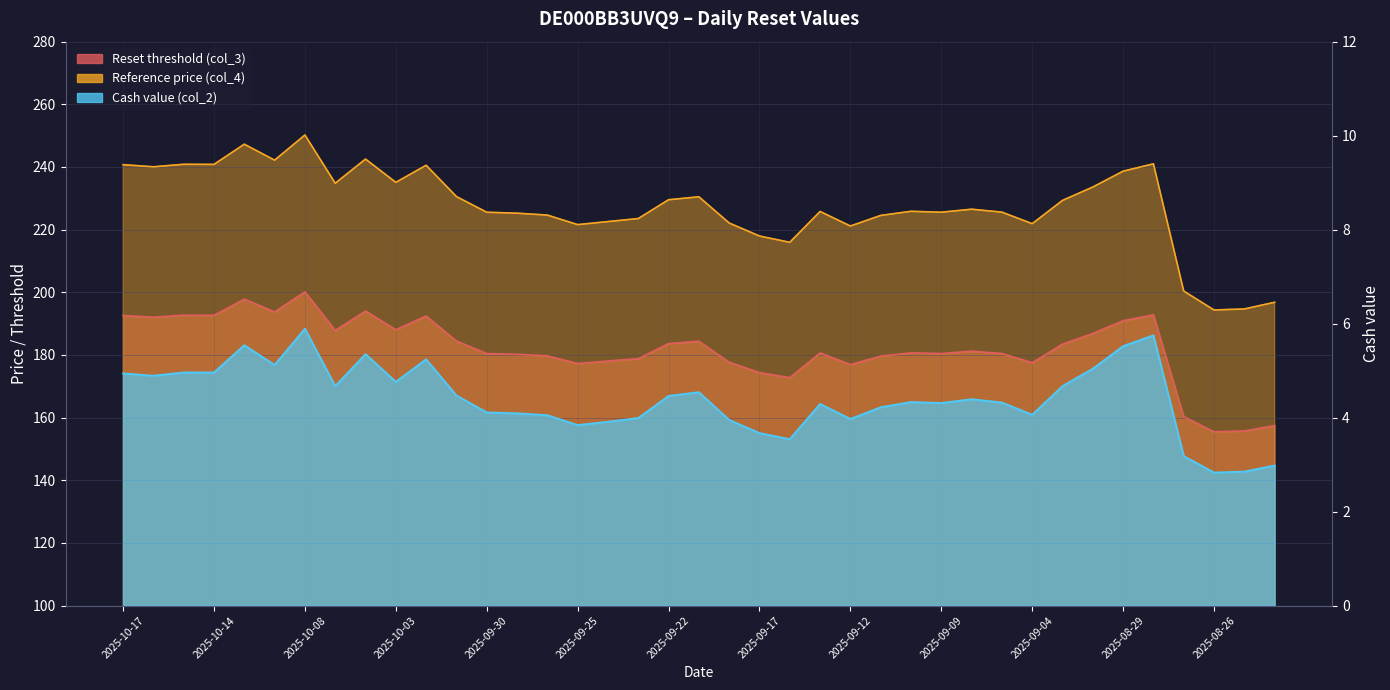

The Reset threshold (col_3) series shows 180.7 at 2025-09-10. True or false?

True